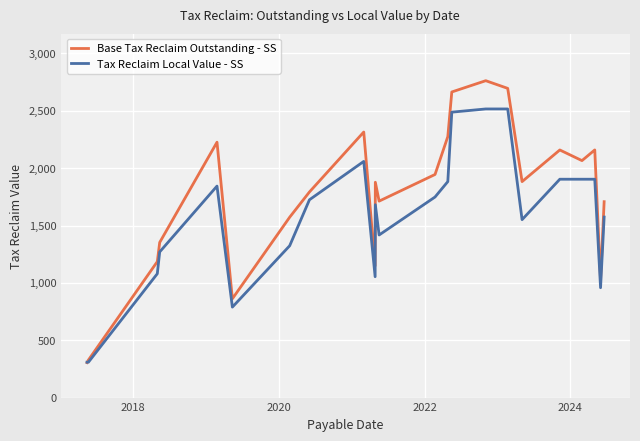

Which series has the largest range (max minus min)?

Base Tax Reclaim Outstanding - SS